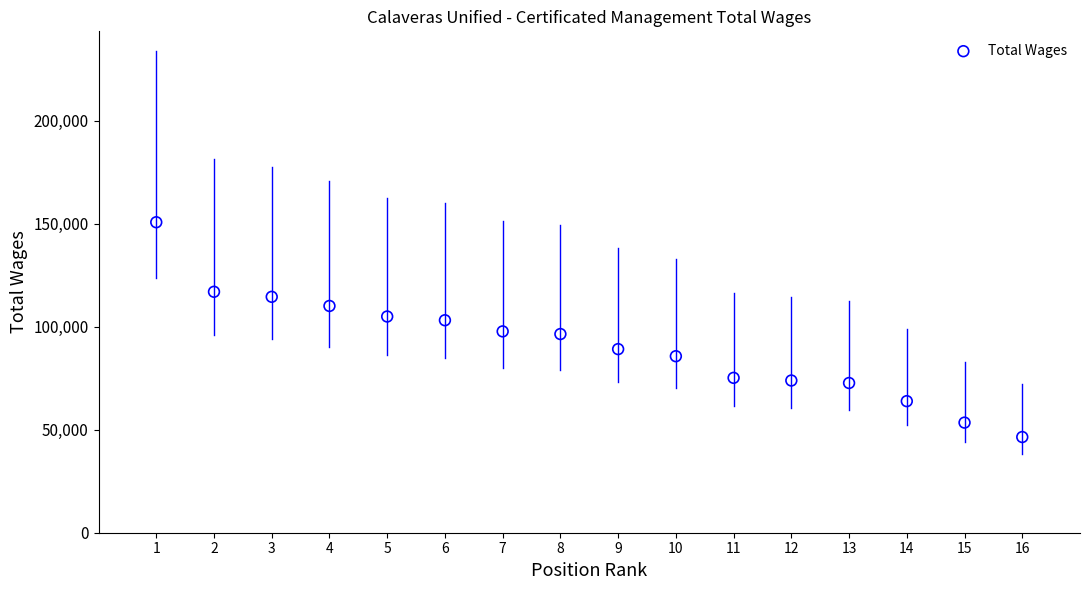

What is the range of X values (max minus min)?

15